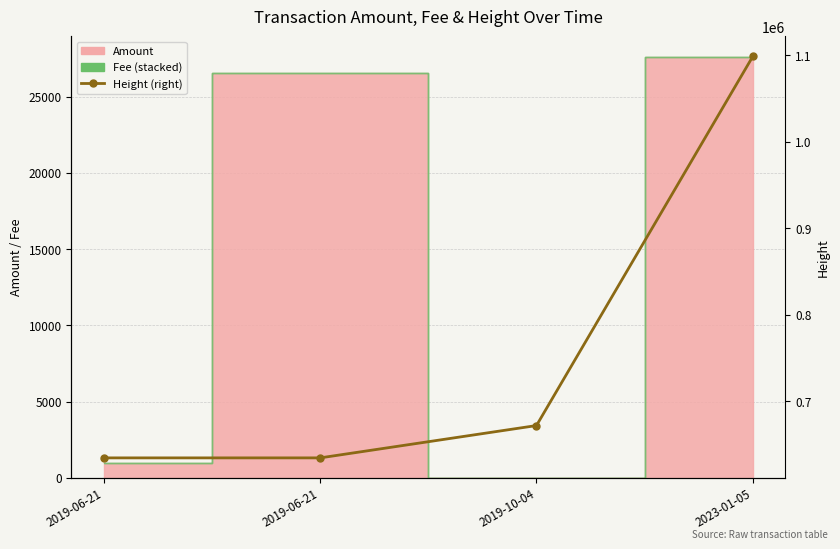

Rank the categories by value from highest to lowest.

2023-01-05, 2019-10-04, 2019-06-21, 2019-06-21